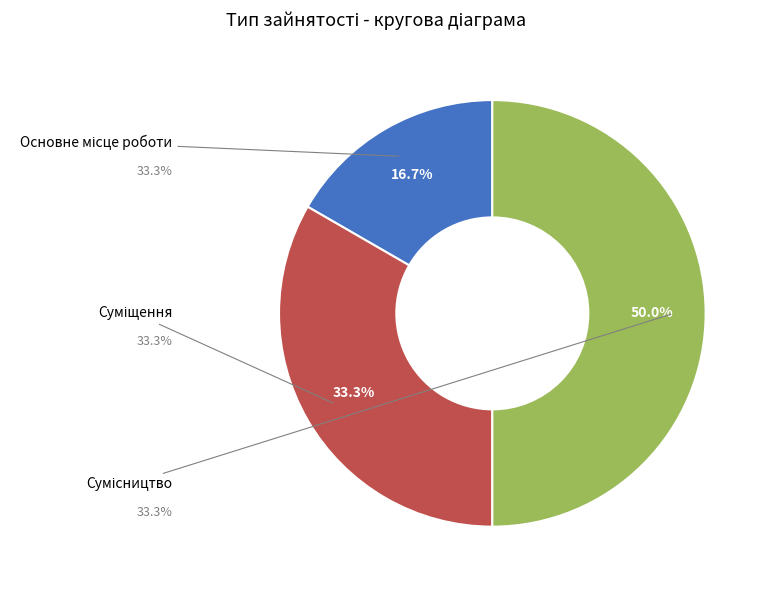

Count the number of slices in the pie.

3